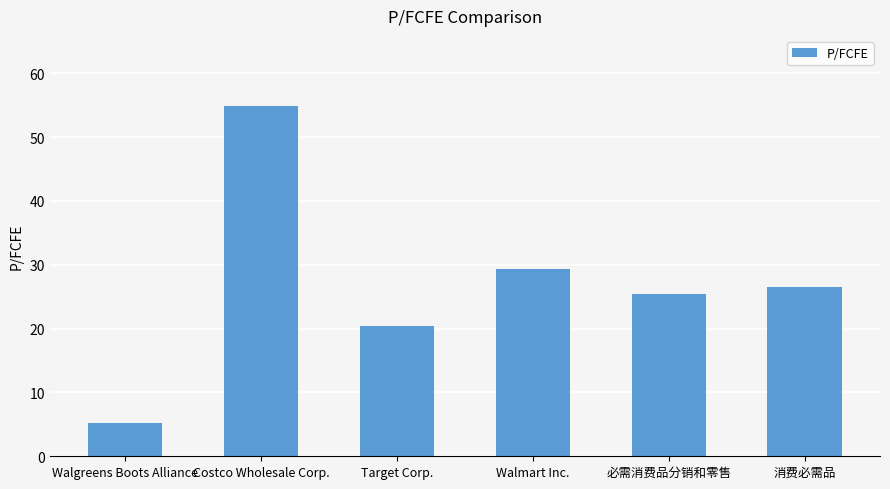

Rank the categories by value from lowest to highest.

Walgreens Boots Alliance, Target Corp., 必需消费品分销和零售, 消费必需品, Walmart Inc., Costco Wholesale Corp.